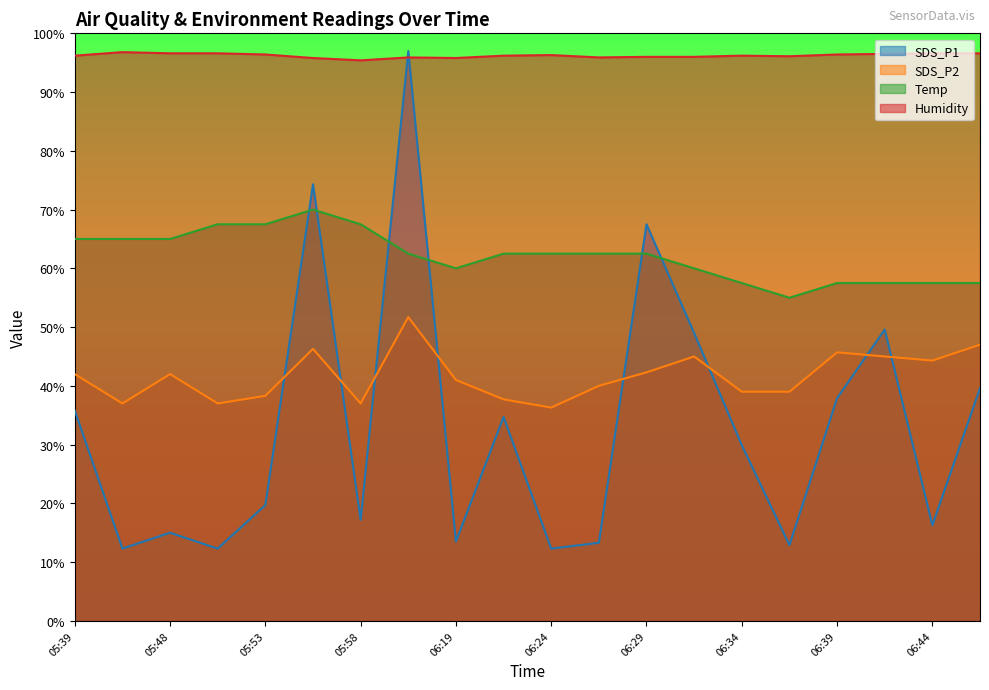

Does the chart display data point markers on the line(s)?

No